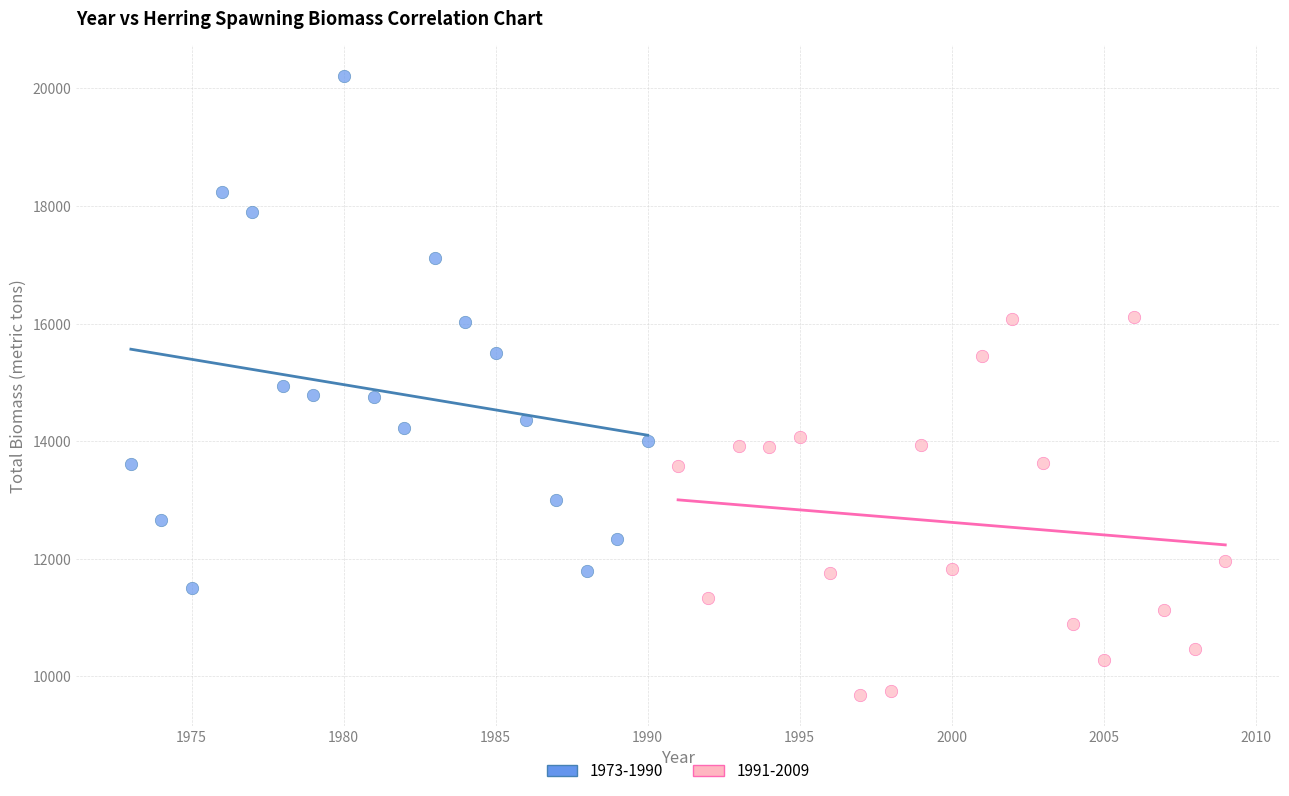

Which series reaches the minimum Y coordinate?

1991-2009